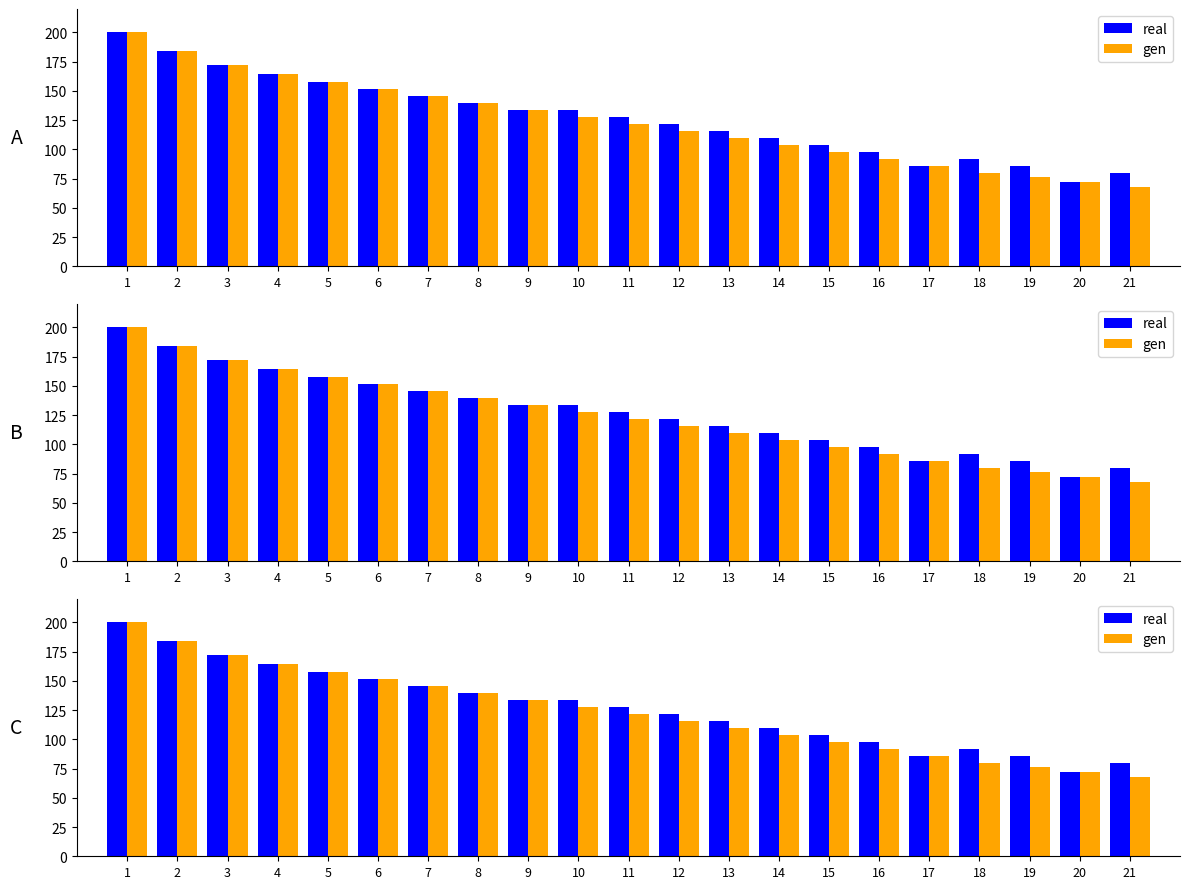

The value of gen at 10 is 128. True or false?

True